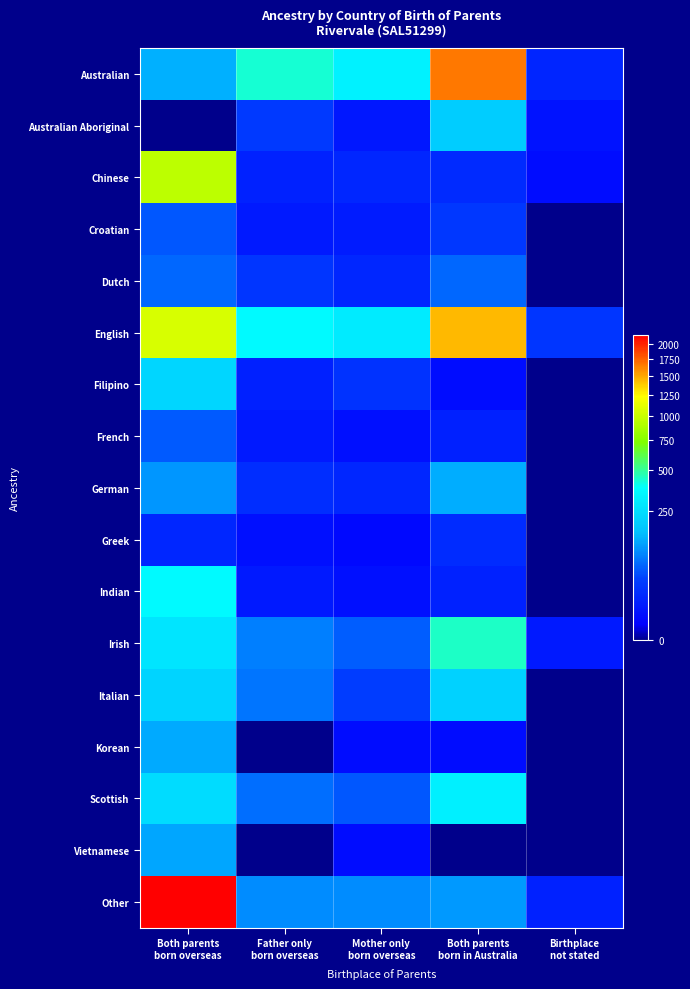

At which category does the chart reach its peak across all series?

Both parents
born overseas